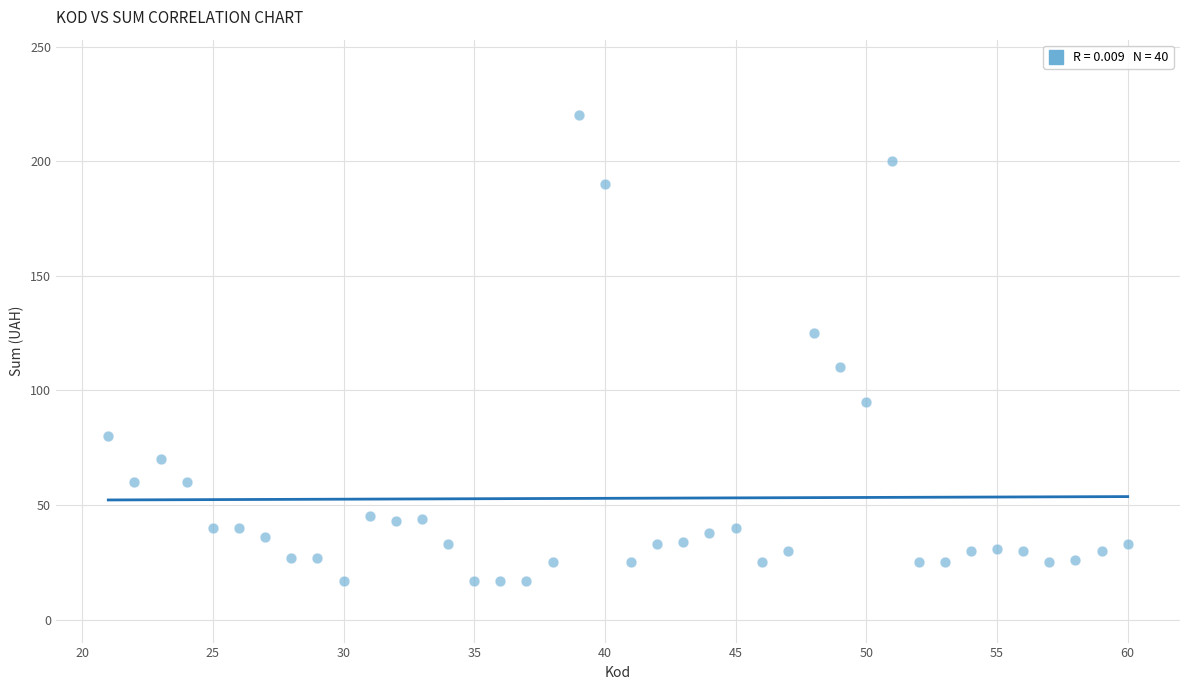

What is the range of X values (max minus min)?

39